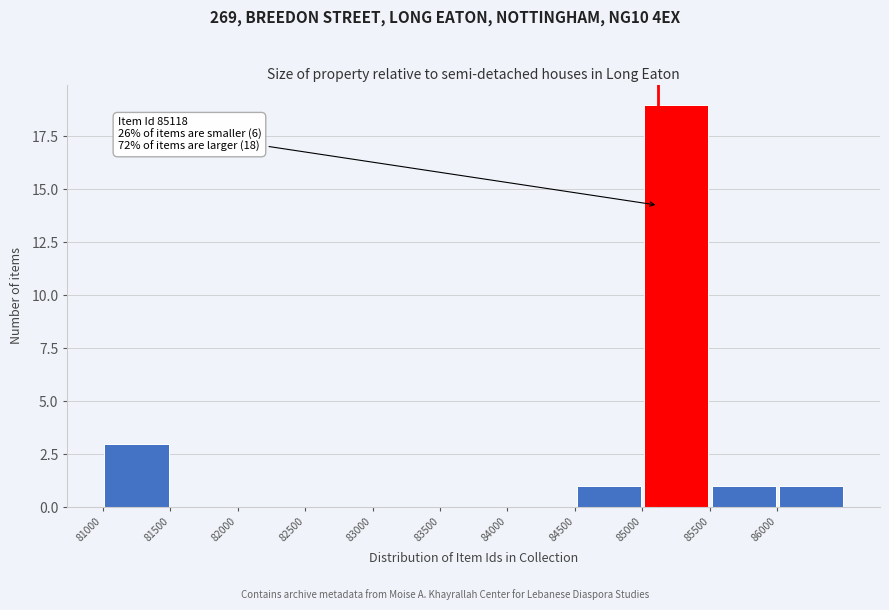

Over which range of the x-axis is the bar tallest?

85000 to 85500